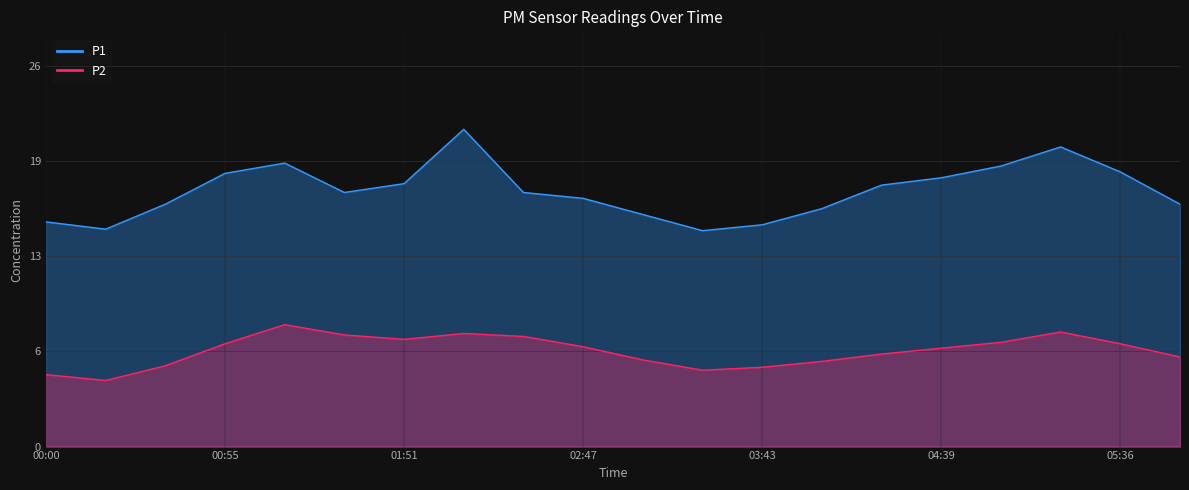

Which series has the largest total across all categories?

P1